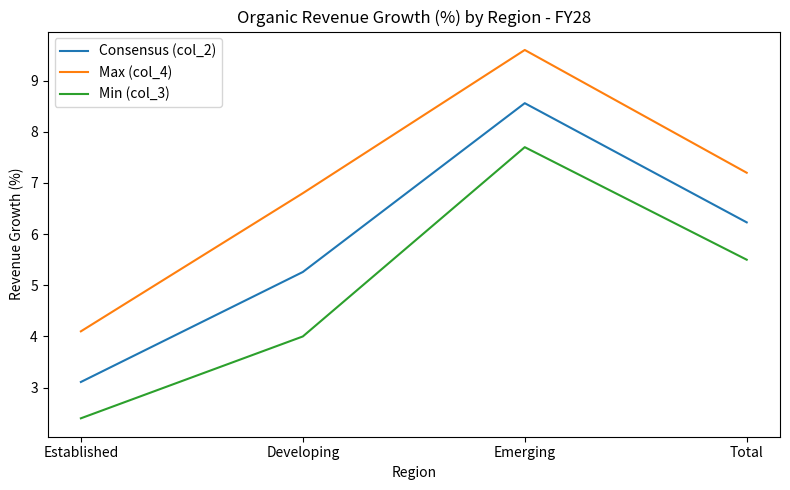

What position from the right is Established?

4